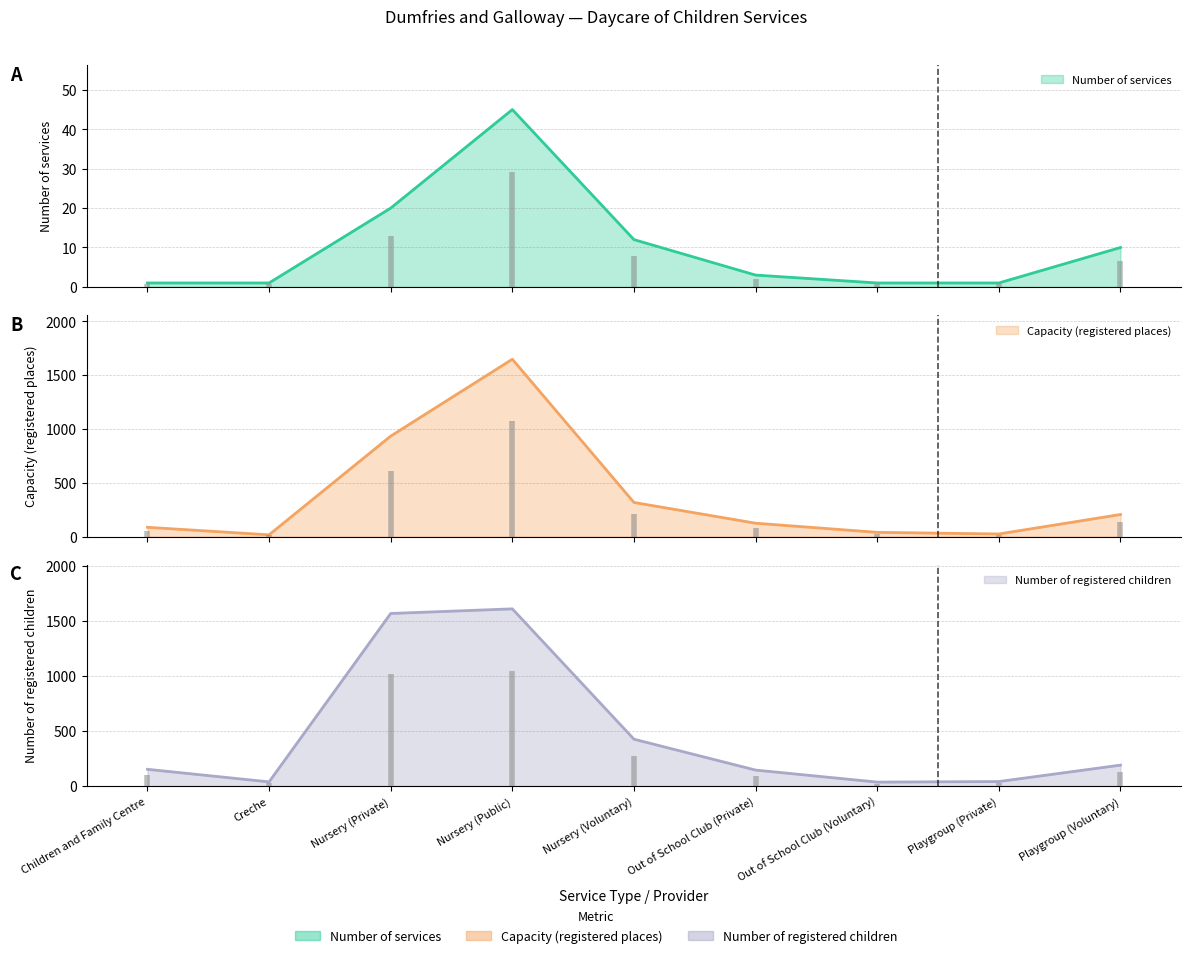

Rank the categories by Number of registered children value from highest to lowest.

Nursery (Public), Nursery (Private), Nursery (Voluntary), Playgroup (Voluntary), Children and Family Centre, Out of School Club (Private), Playgroup (Private), Creche, Out of School Club (Voluntary)